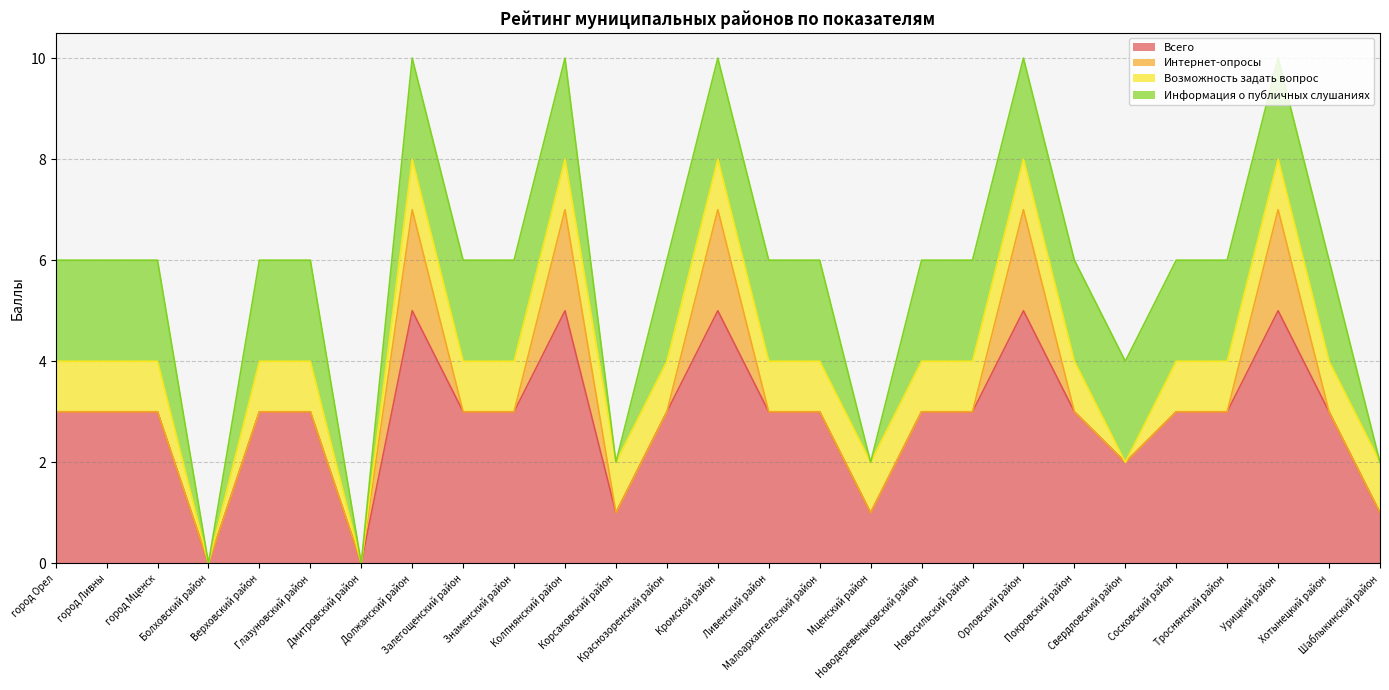

Reading right to left, extract all data points from this chart.

Всего: Шаблыкинский район=1	Хотынецкий район=3	Урицкий район=5	Троснянский район=3	Сосковский район=3	Свердловский район=2	Покровский район=3	Орловский район=5	Новосильский район=3	Новодеревеньковский район=3	Мценский район=1	Малоархангельский район=3	Ливенский район=3	Кромской район=5	Краснозоренский район=3	Корсаковский район=1	Колпнянский район=5	Знаменский район=3	Залегощенский район=3	Должанский район=5	Дмитровский район=0	Глазуновский район=3	Верховский район=3	Болховский район=0	город Мценск=3	город Ливны=3	город Орел=3
Интернет-опросы: Шаблыкинский район=0	Хотынецкий район=0	Урицкий район=2	Троснянский район=0	Сосковский район=0	Свердловский район=0	Покровский район=0	Орловский район=2	Новосильский район=0	Новодеревеньковский район=0	Мценский район=0	Малоархангельский район=0	Ливенский район=0	Кромской район=2	Краснозоренский район=0	Корсаковский район=0	Колпнянский район=2	Знаменский район=0	Залегощенский район=0	Должанский район=2	Дмитровский район=0	Глазуновский район=0	Верховский район=0	Болховский район=0	город Мценск=0	город Ливны=0	город Орел=0
Возможность задать вопрос: Шаблыкинский район=1	Хотынецкий район=1	Урицкий район=1	Троснянский район=1	Сосковский район=1	Свердловский район=0	Покровский район=1	Орловский район=1	Новосильский район=1	Новодеревеньковский район=1	Мценский район=1	Малоархангельский район=1	Ливенский район=1	Кромской район=1	Краснозоренский район=1	Корсаковский район=1	Колпнянский район=1	Знаменский район=1	Залегощенский район=1	Должанский район=1	Дмитровский район=0	Глазуновский район=1	Верховский район=1	Болховский район=0	город Мценск=1	город Ливны=1	город Орел=1
Информация о публичных слушаниях: Шаблыкинский район=0	Хотынецкий район=2	Урицкий район=2	Троснянский район=2	Сосковский район=2	Свердловский район=2	Покровский район=2	Орловский район=2	Новосильский район=2	Новодеревеньковский район=2	Мценский район=0	Малоархангельский район=2	Ливенский район=2	Кромской район=2	Краснозоренский район=2	Корсаковский район=0	Колпнянский район=2	Знаменский район=2	Залегощенский район=2	Должанский район=2	Дмитровский район=0	Глазуновский район=2	Верховский район=2	Болховский район=0	город Мценск=2	город Ливны=2	город Орел=2